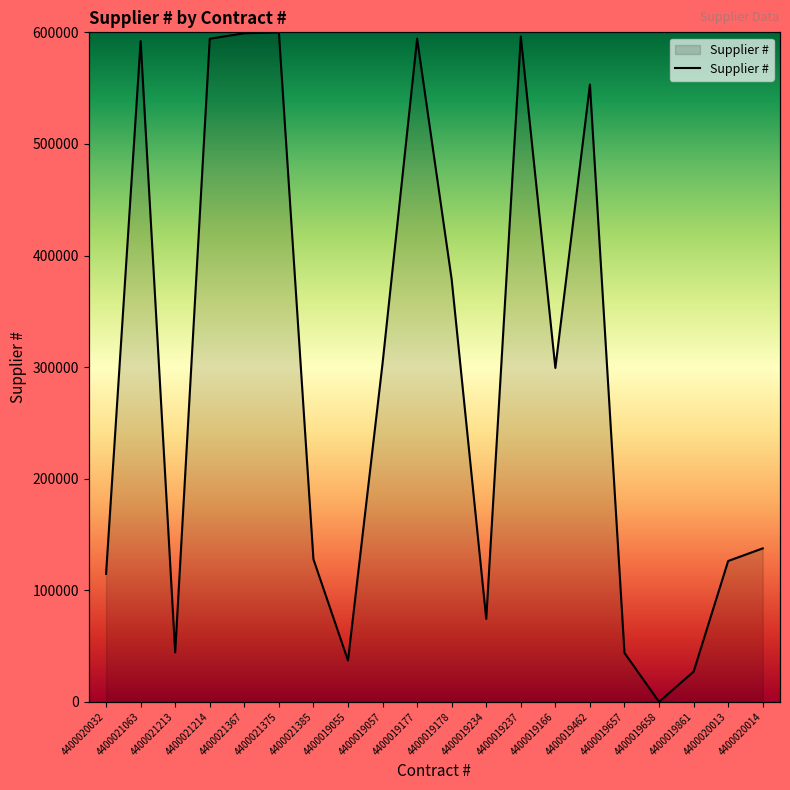

How many data points does each series have?

20